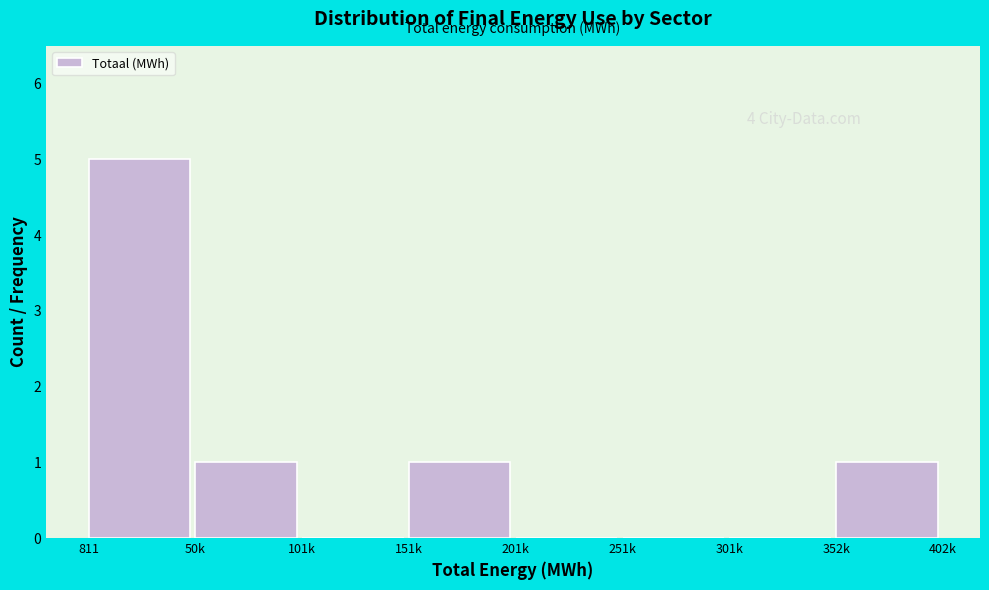

Reading right to left, transcribe all the data shown in this chart.

352k=1	301k=0	251k=0	201k=0	151k=1	101k=0	50k=1	811=5